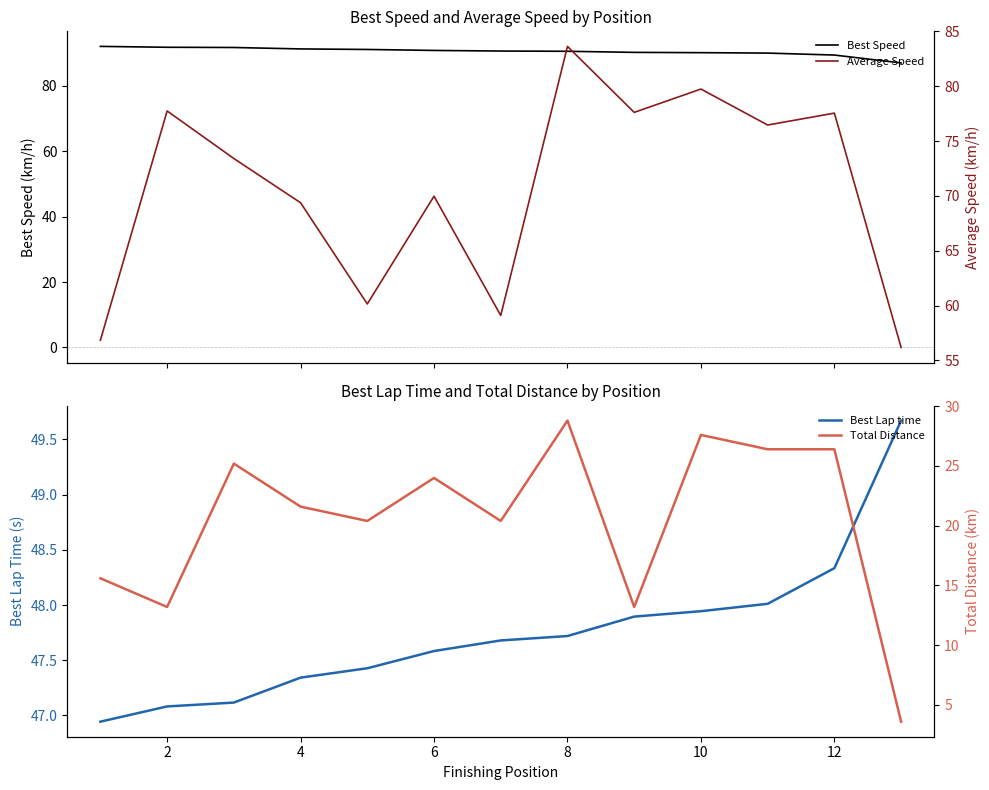

Does the chart have visible grid lines?

No